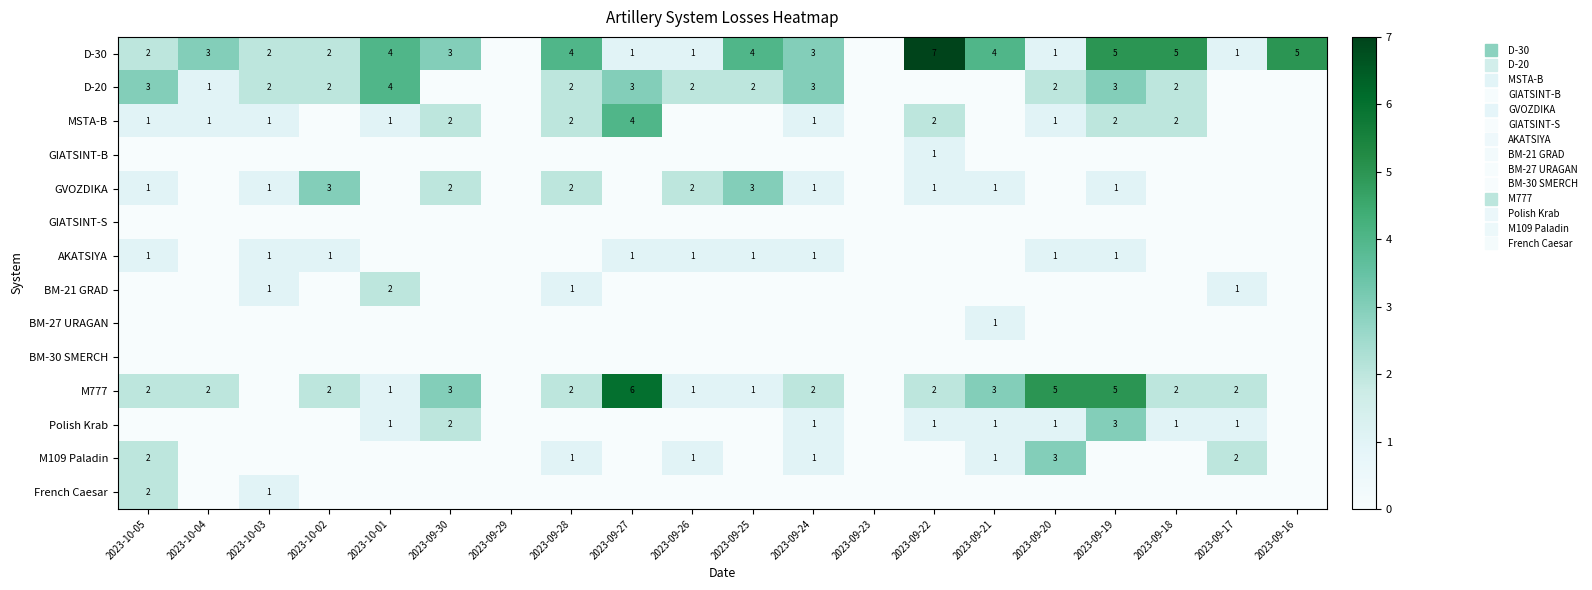

True or false: GIATSINT-S has a value of 0 at 2023-09-21.

True